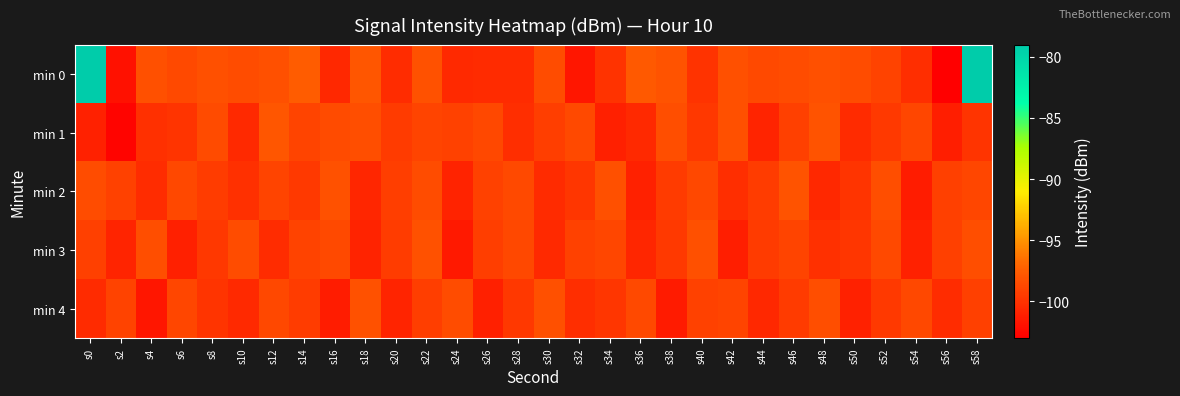

At s20, list the series in order from largest to smallest.

min 2, min 3, min 1, min 0, min 4